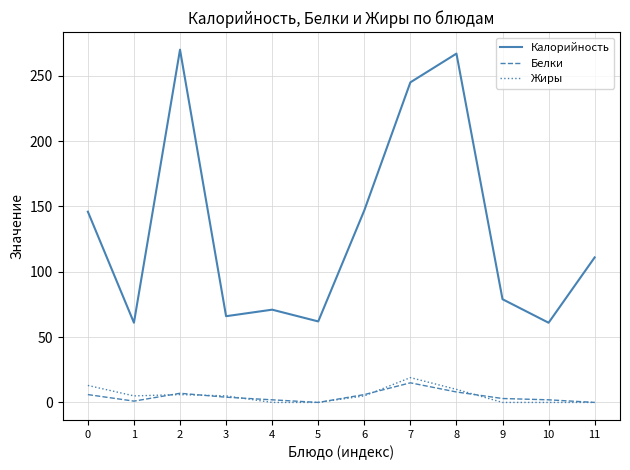

Which series has the largest range (max minus min)?

Калорийность